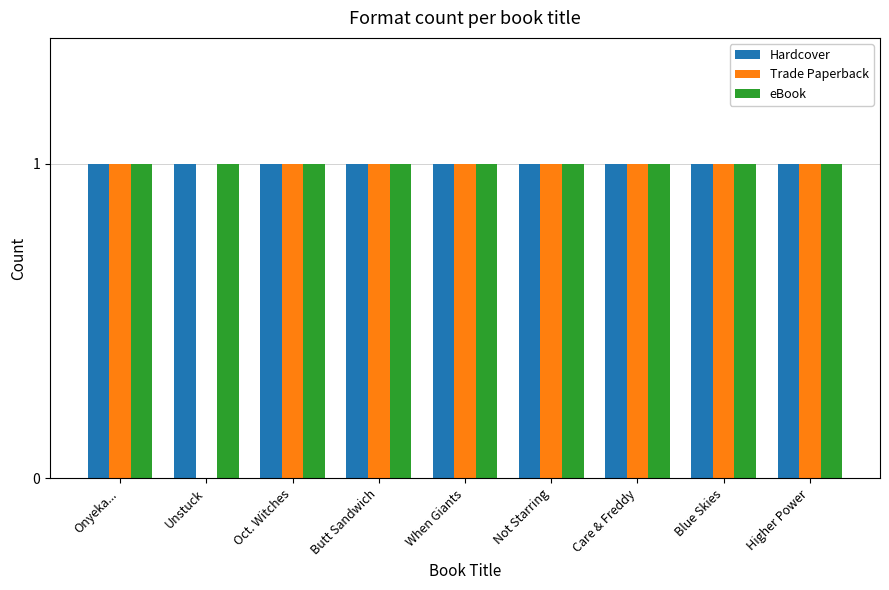

Read the Trade Paperback value at Onyeka....

1